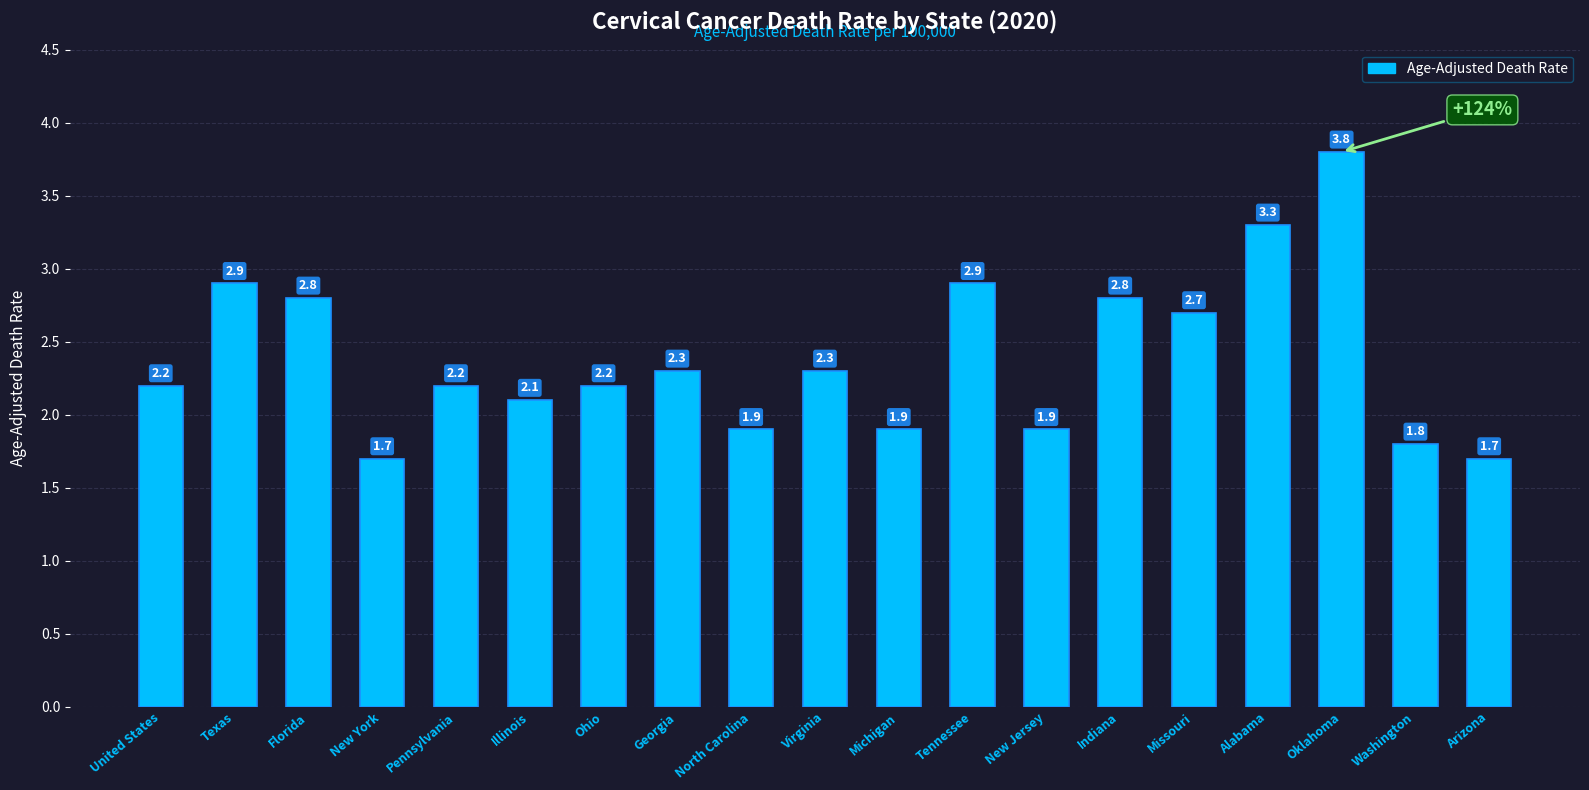

What is the maximum value shown in the chart?

3.8